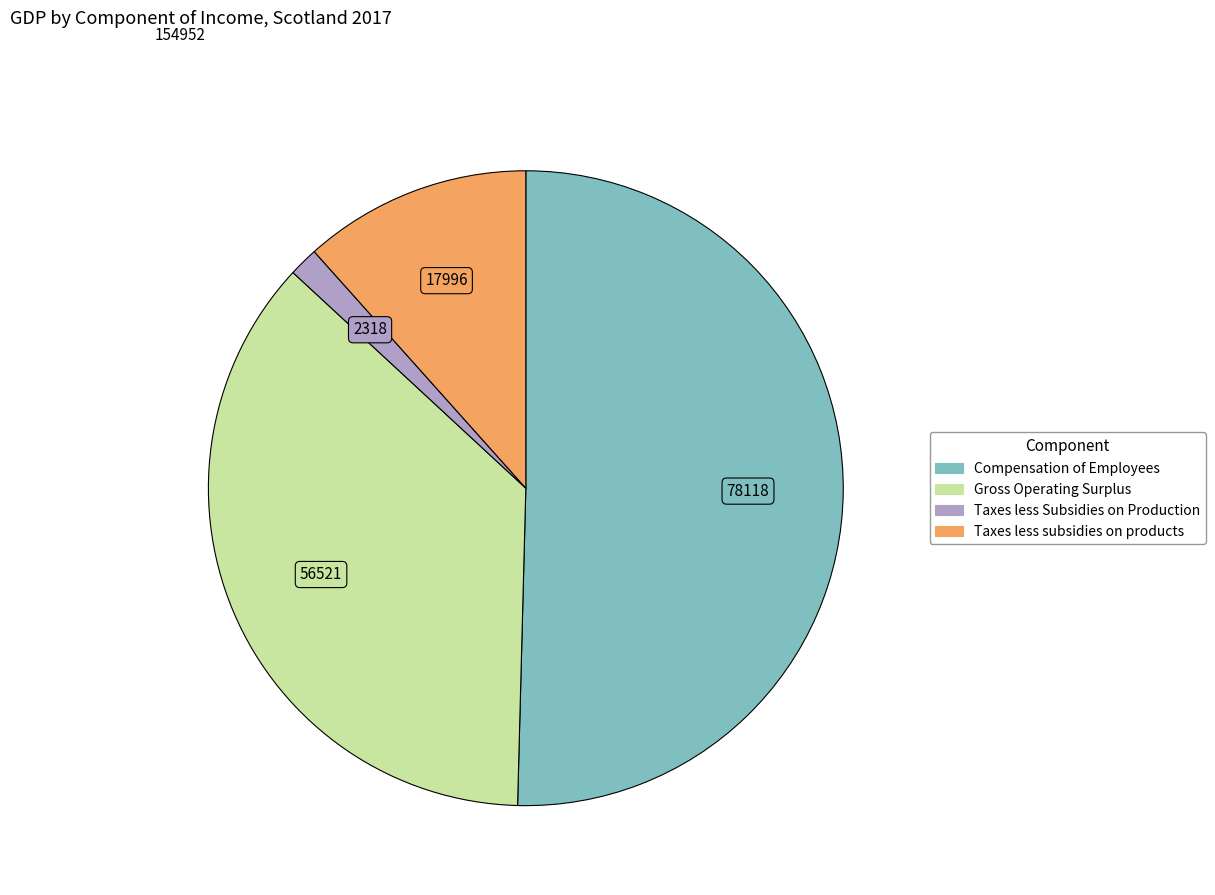

How many slices are in this pie chart?

4